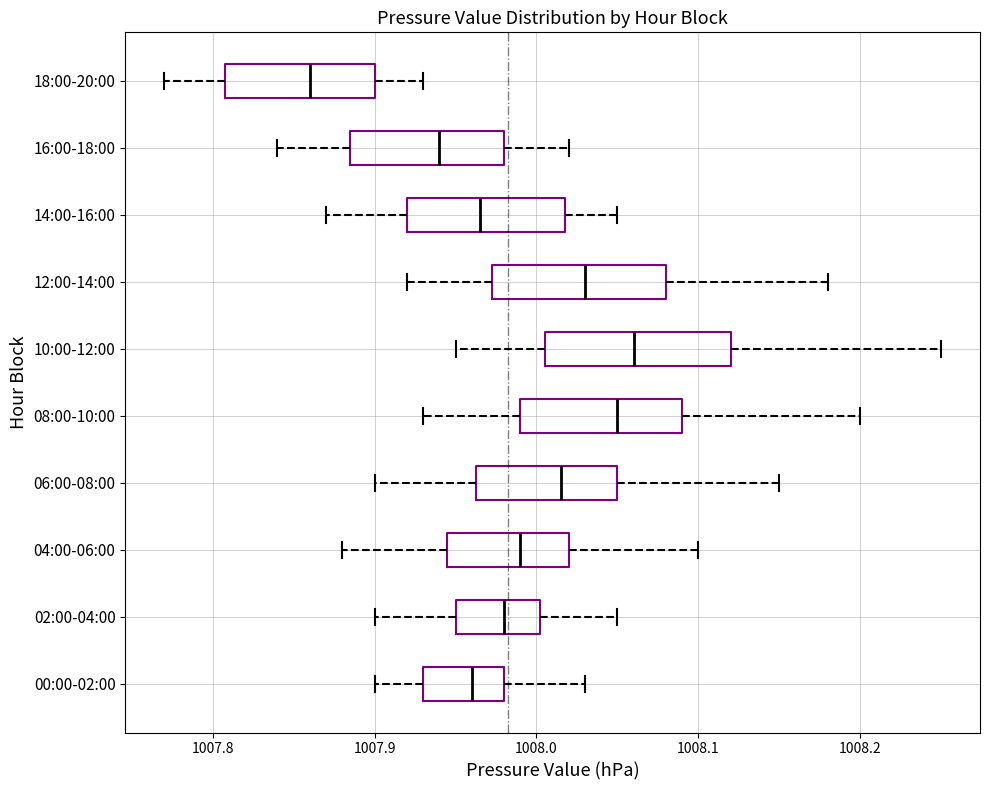

Reading bottom to top, read every box against the x-axis: the position of its median line, the range the box covers, and the ends of its whiskers. The values are not printed on the chart, so give them approximately, as read against the axis.

00:00-02:00: median 1007.96, box 1007.93 to 1007.98, whiskers 1007.90 to 1008.03
02:00-04:00: median 1007.98, box 1007.95 to 1008.00, whiskers 1007.90 to 1008.05
04:00-06:00: median 1007.99, box 1007.95 to 1008.02, whiskers 1007.88 to 1008.10
06:00-08:00: median 1008.02, box 1007.96 to 1008.05, whiskers 1007.90 to 1008.15
08:00-10:00: median 1008.05, box 1007.99 to 1008.09, whiskers 1007.93 to 1008.20
10:00-12:00: median 1008.06, box 1008.01 to 1008.12, whiskers 1007.95 to 1008.25
12:00-14:00: median 1008.03, box 1007.97 to 1008.08, whiskers 1007.92 to 1008.18
14:00-16:00: median 1007.97, box 1007.92 to 1008.02, whiskers 1007.87 to 1008.05
16:00-18:00: median 1007.94, box 1007.89 to 1007.98, whiskers 1007.84 to 1008.02
18:00-20:00: median 1007.86, box 1007.81 to 1007.90, whiskers 1007.77 to 1007.93